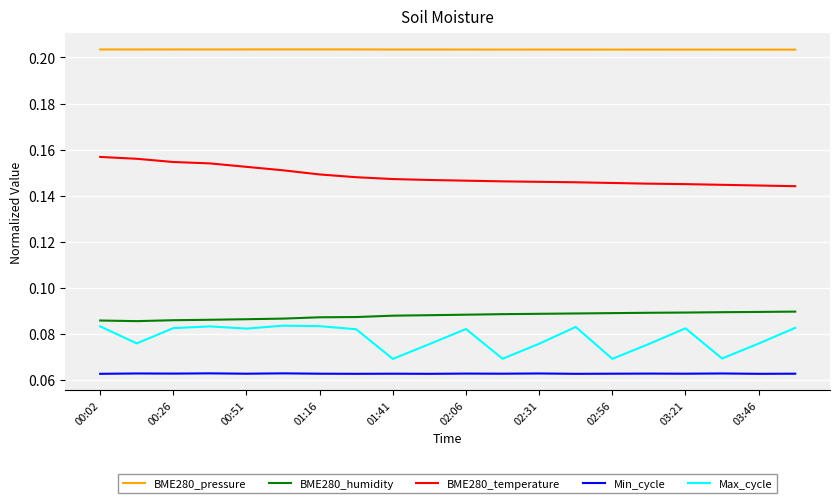

True or false: BME280_humidity and BME280_temperature intersect in this chart.

False